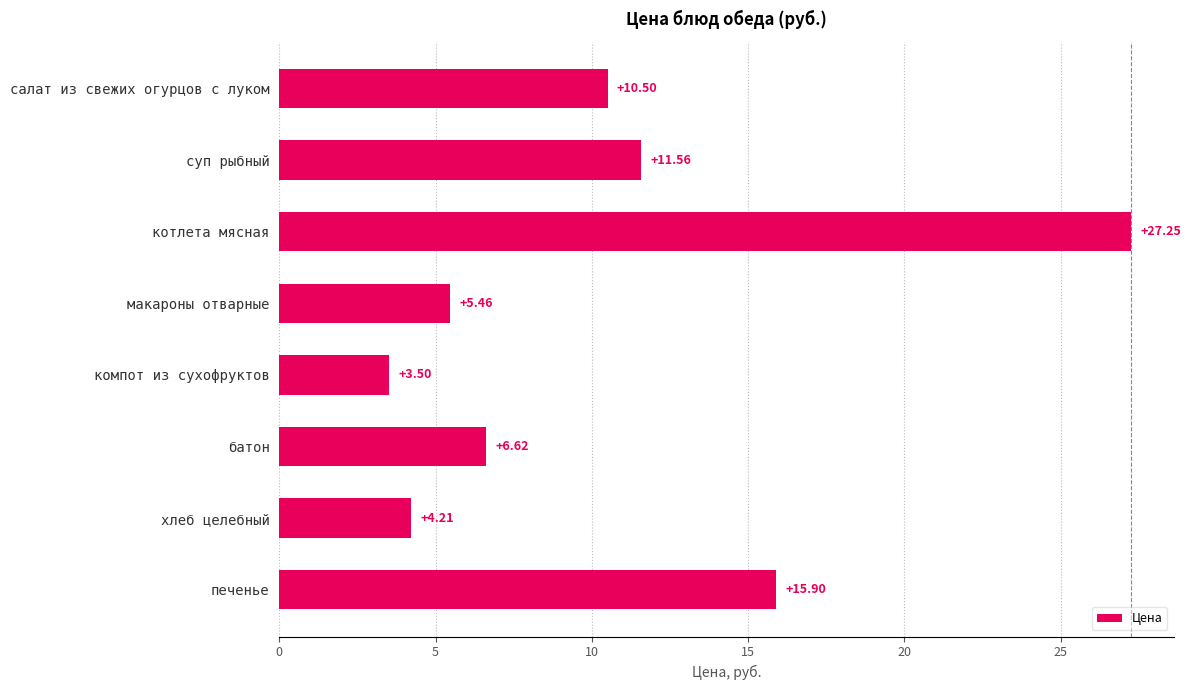

Rank the categories by value from lowest to highest.

компот из сухофруктов, хлеб целебный, макароны отварные, батон, салат из свежих огурцов с луком, суп рыбный, печенье, котлета мясная